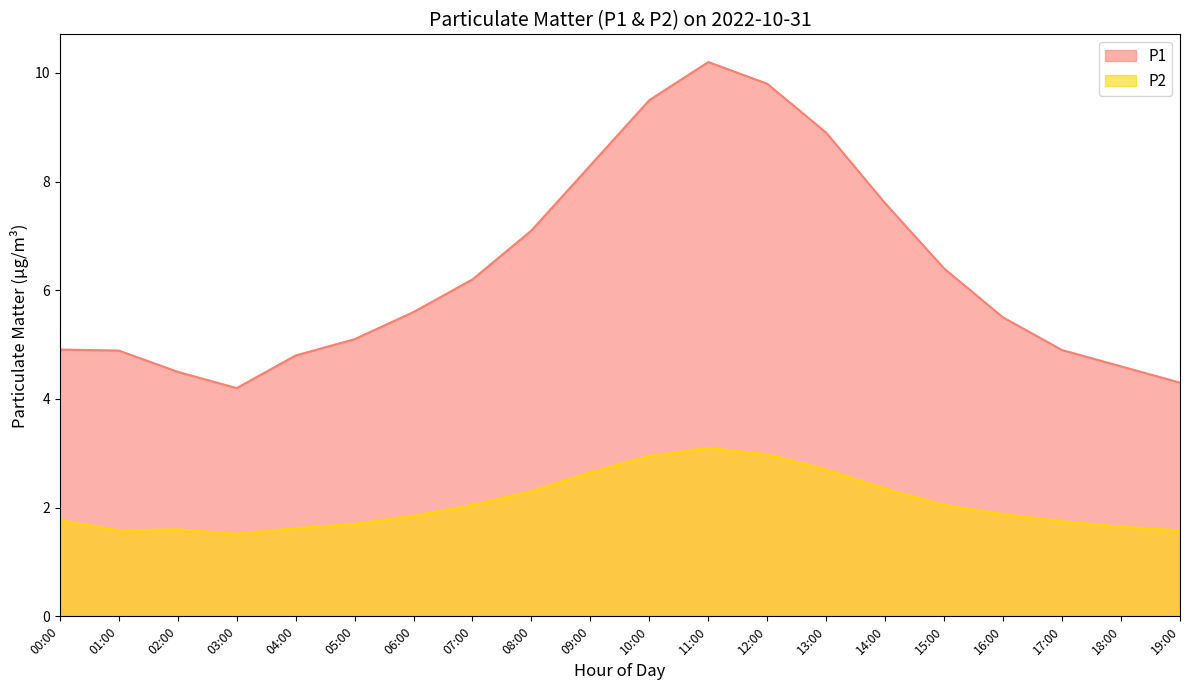

In P1, how many points are higher than both neighbors (excluding endpoints)?

1